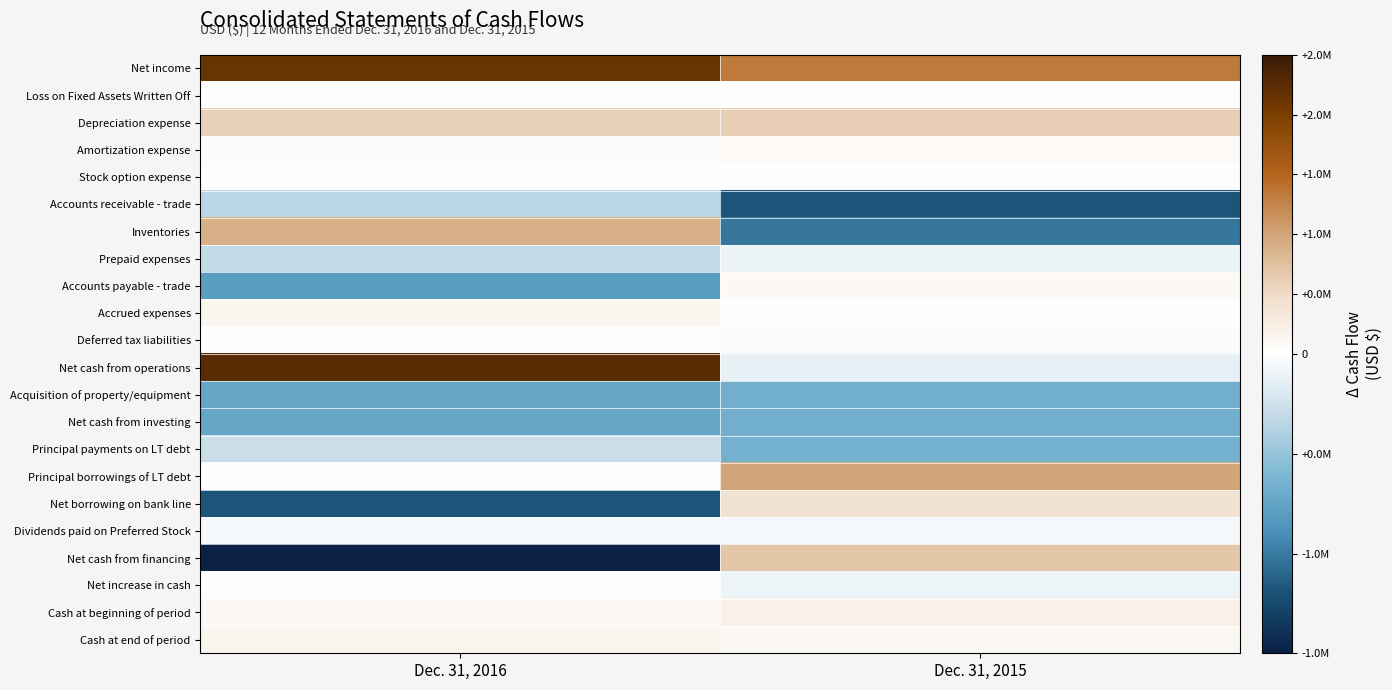

List the series in order of their peak value, highest first.

Net cash from operations, Net income, Principal borrowings of LT debt, Inventories, Net cash from financing, Depreciation expense, Net borrowing on bank line, Cash at beginning of period, Accrued expenses, Cash at end of period, Accounts payable - trade, Amortization expense, Deferred tax liabilities, Net increase in cash, Loss on Fixed Assets Written Off, Stock option expense, Dividends paid on Preferred Stock, Prepaid expenses, Principal payments on LT debt, Accounts receivable - trade, Acquisition of property/equipment, Net cash from investing